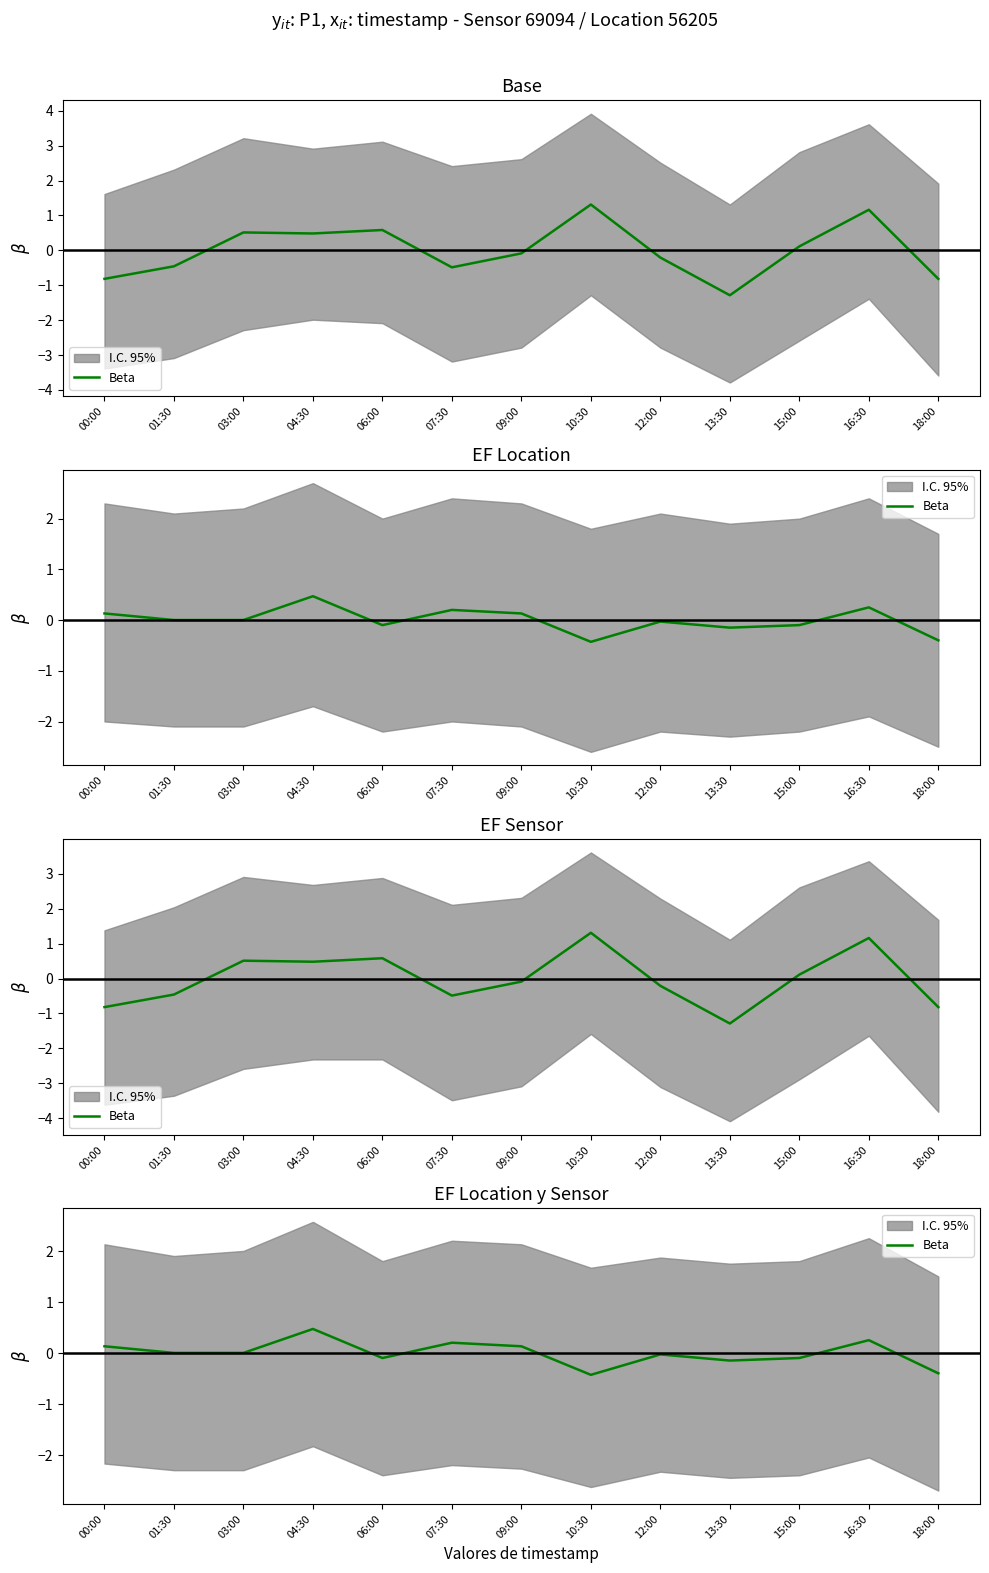

What is the value of the 1st point from the left?

0.1